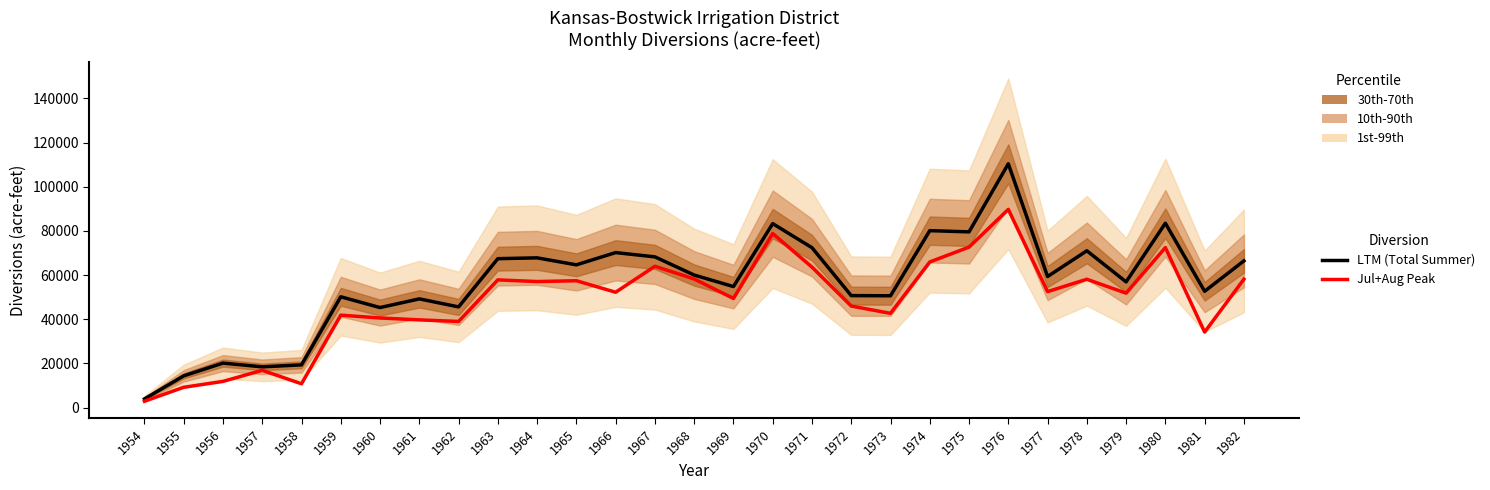

True or false: LTM (Total Summer) and Jul+Aug Peak intersect in this chart.

False